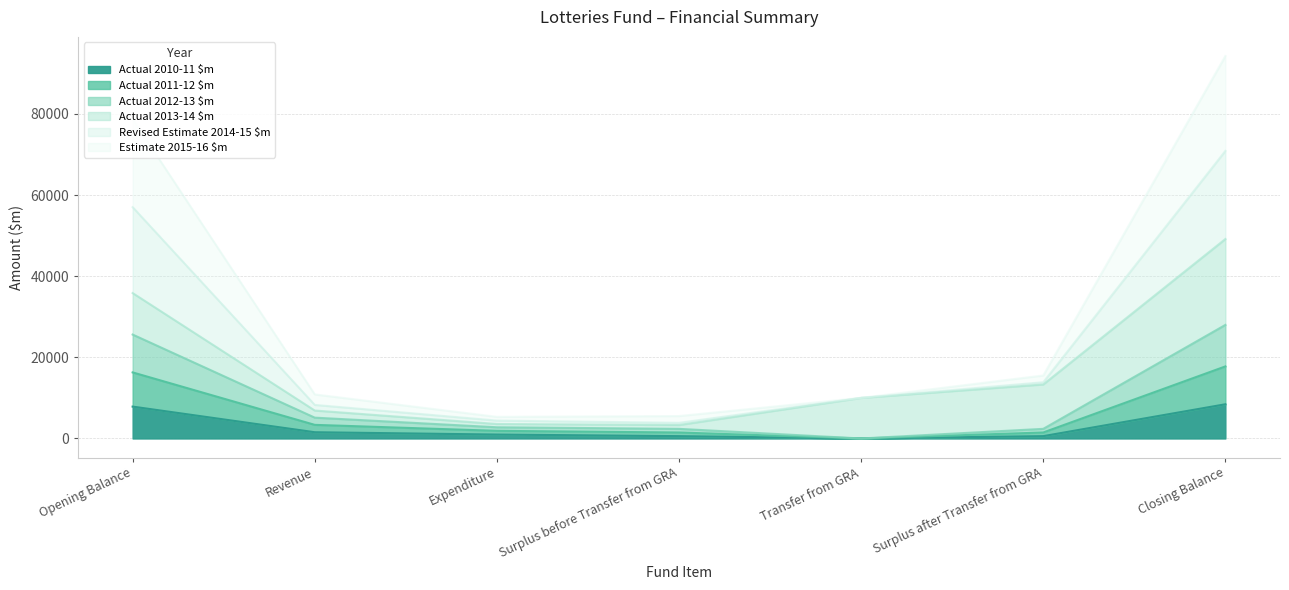

Between Revenue and Surplus before Transfer from GRA, which series saw the biggest shift?

Revised Estimate 2014-15 $m